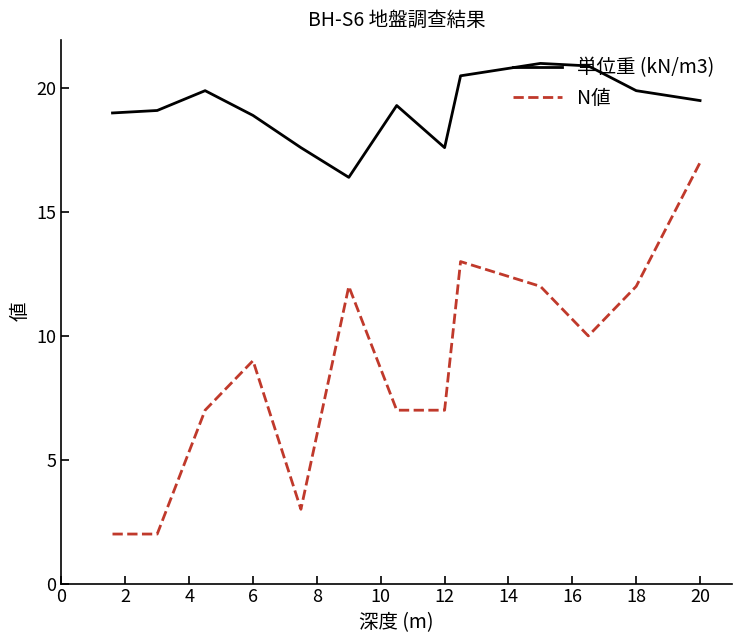

True or false: N値 and 単位重 (kN/m3) cross at least once.

False